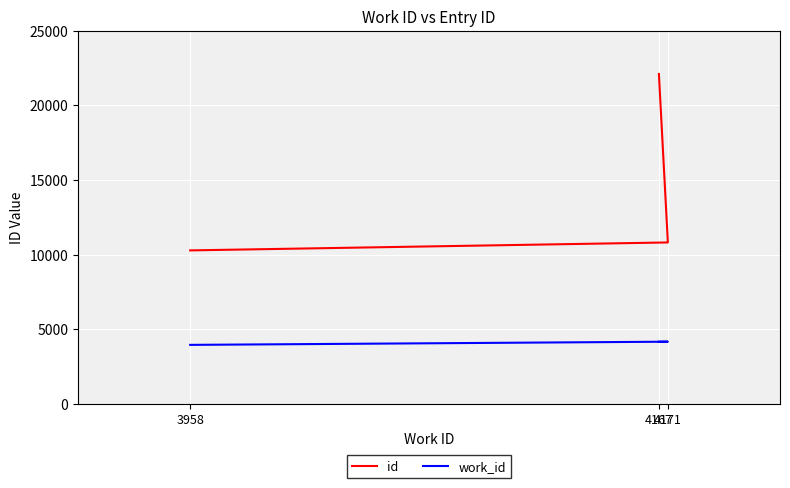

What is the difference between the highest and lowest values at 3958?

6329